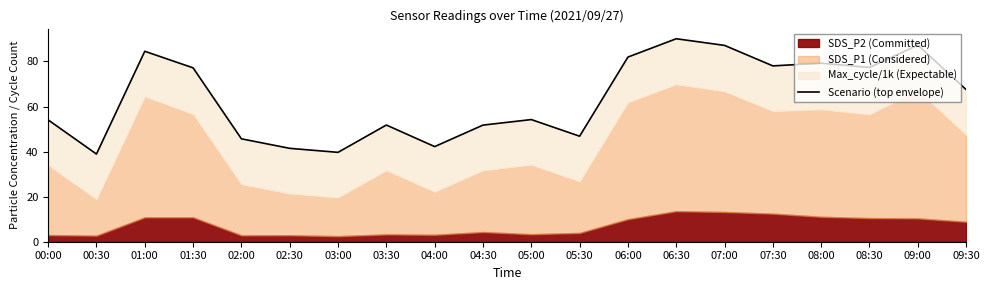

Does the chart have visible grid lines?

No